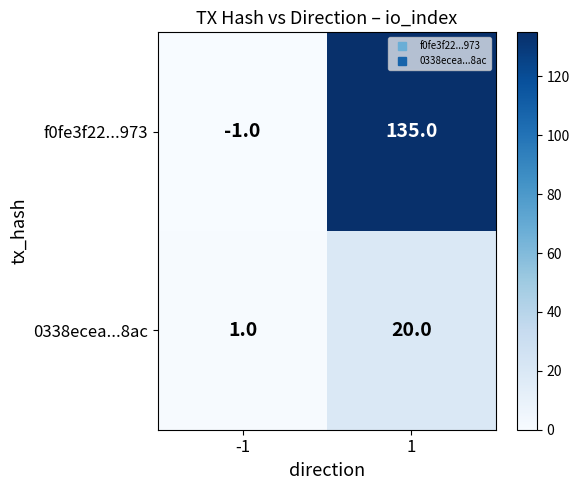

What is the difference between the f0fe3f22...973 values at -1 and 1?

136